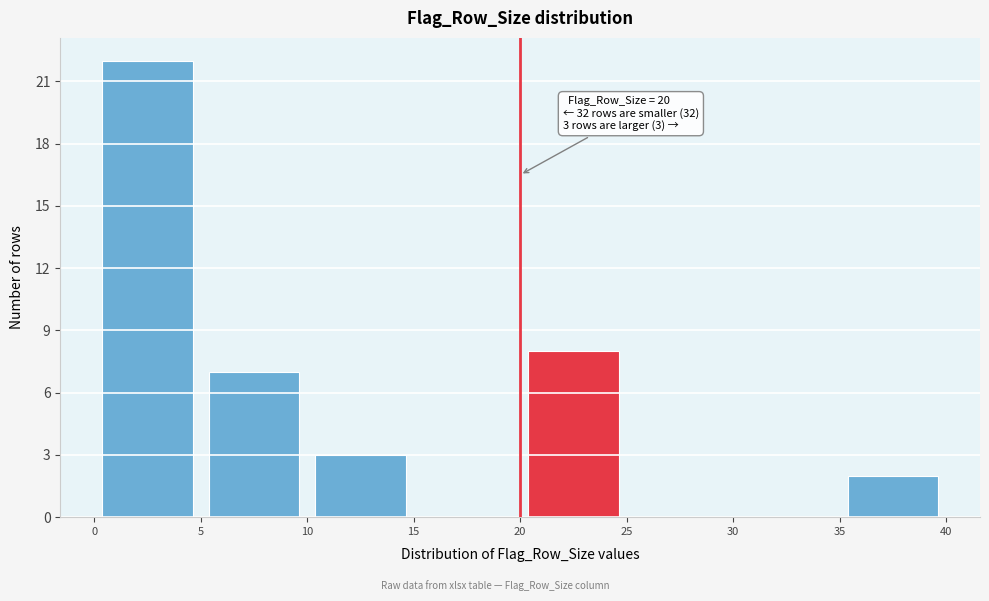

Which range on the x-axis has the tallest bar?

0 to 5